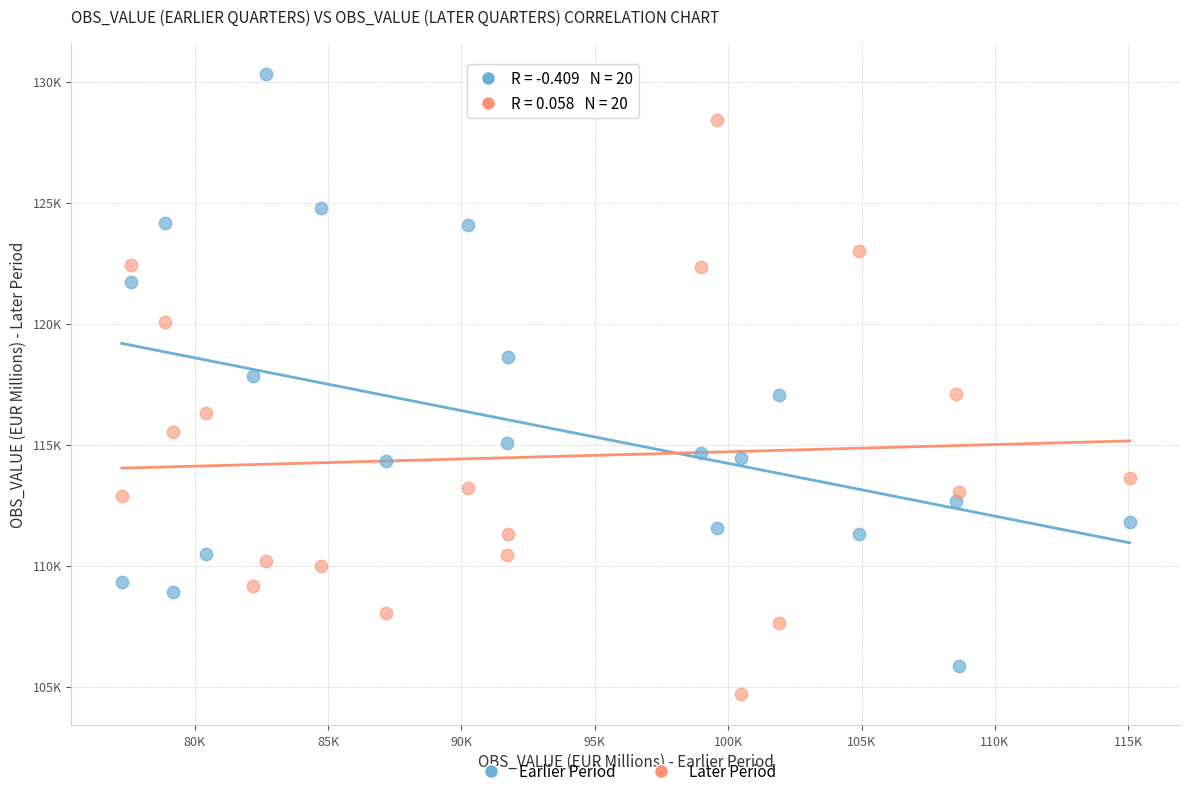

What are all the series names shown in the legend?

Earlier Period, Later Period